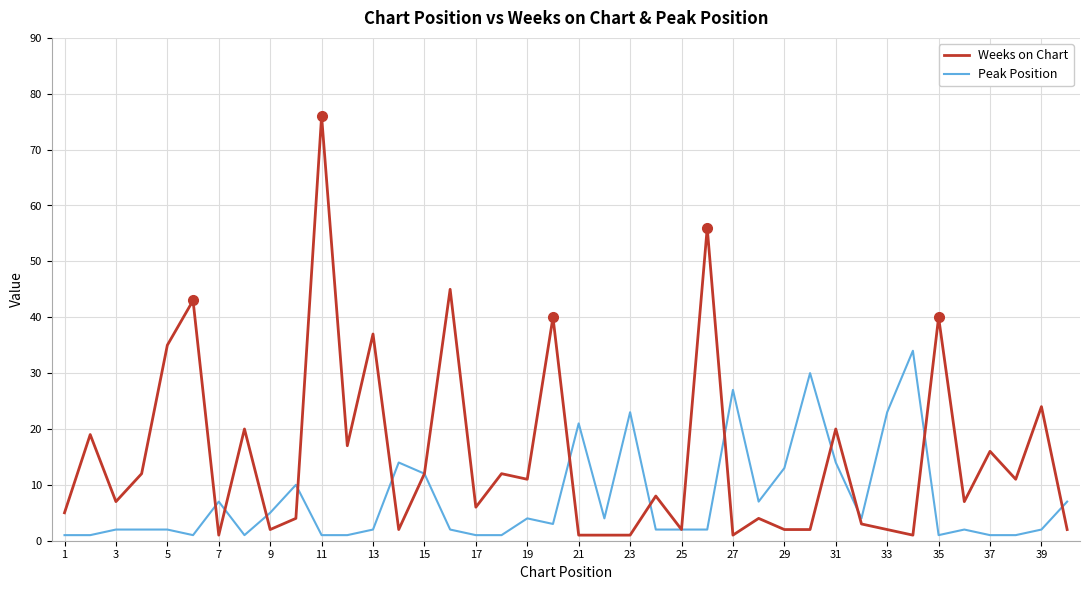

Is this an area chart (filled region under the line)?

No